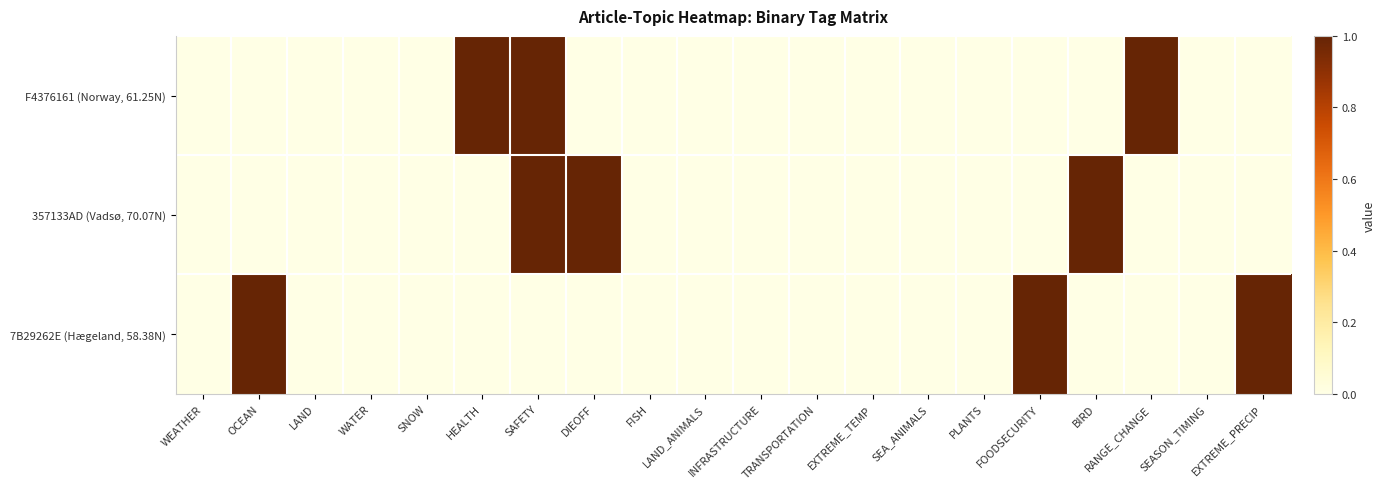

What is the greatest value displayed?

1